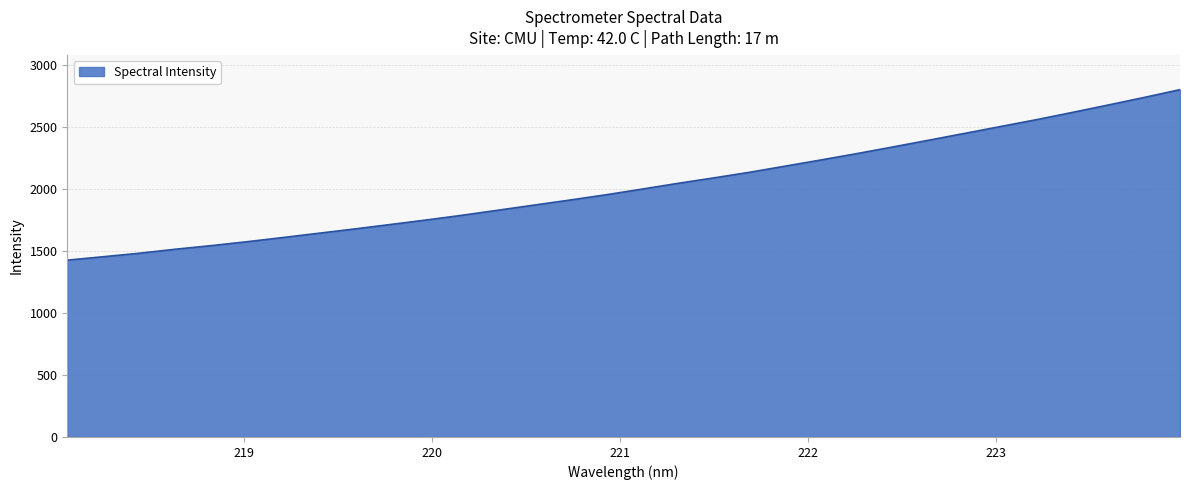

How many lines are shown in the chart?

1